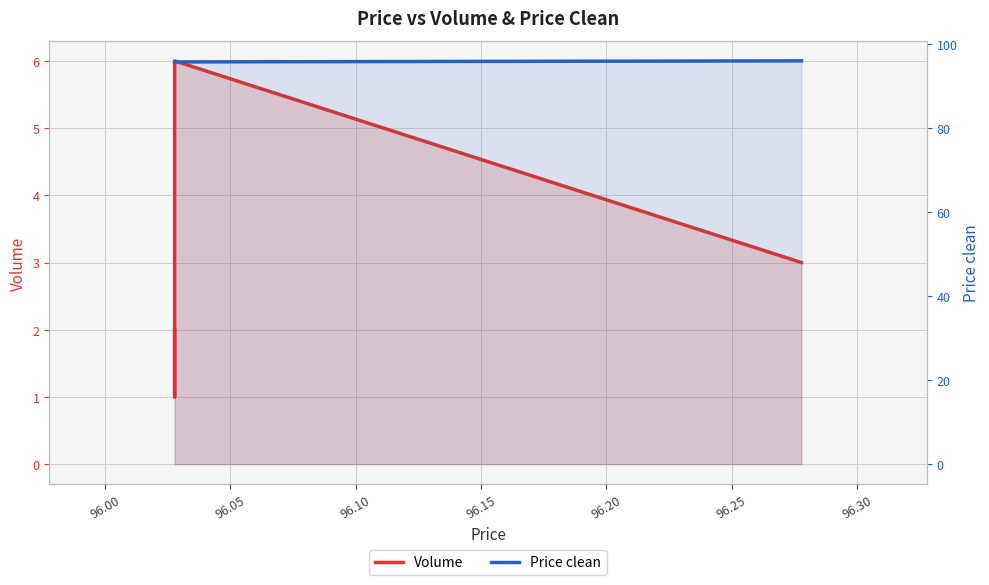

Is the value of Price clean at 95.95 greater than the value of Volume at 96.00?

Yes